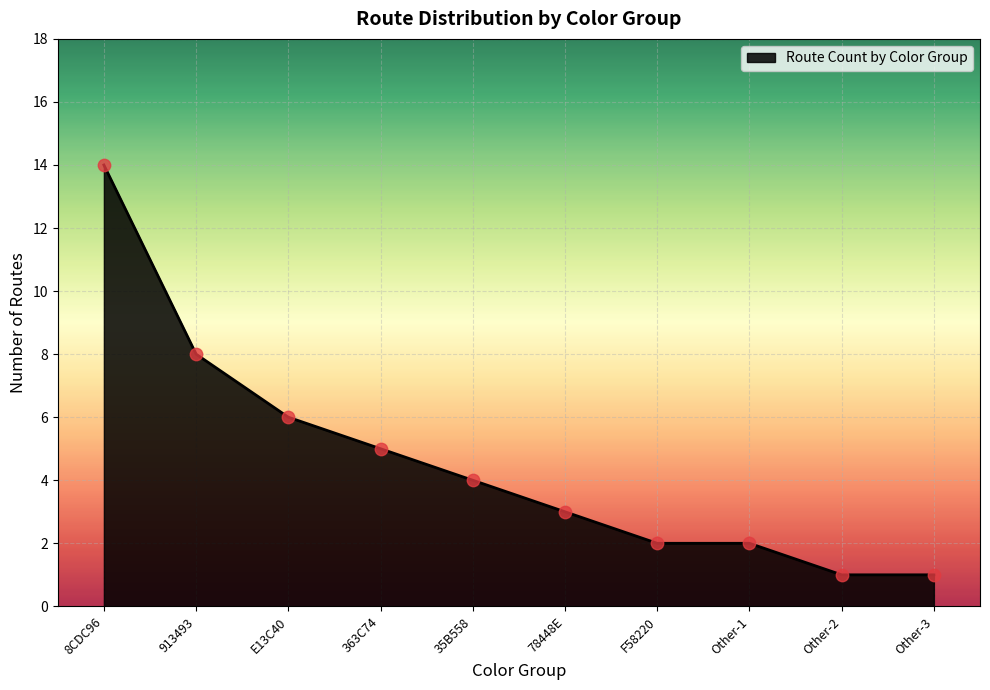

What is the change in value from E13C40 to F58220?

-4